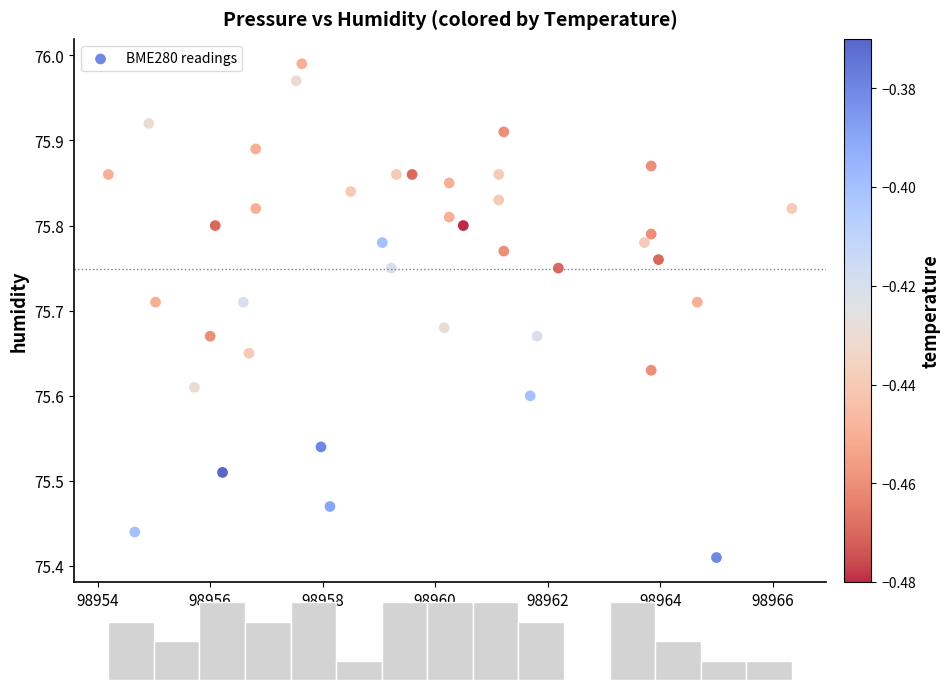

What is the range of Y values (max minus min)?

0.6